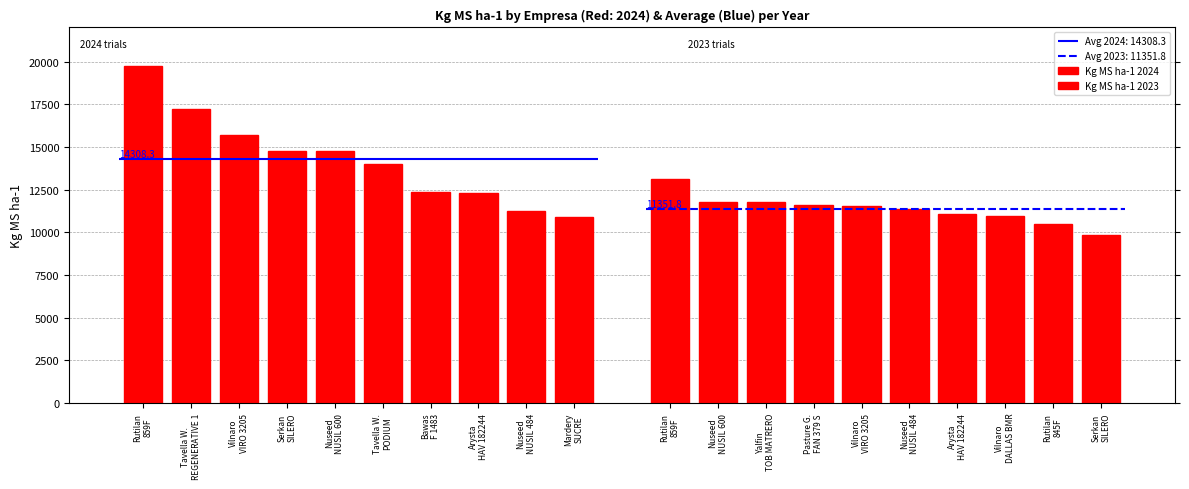

What is the label of the 7th bar from the left?

Bawas
F 1483